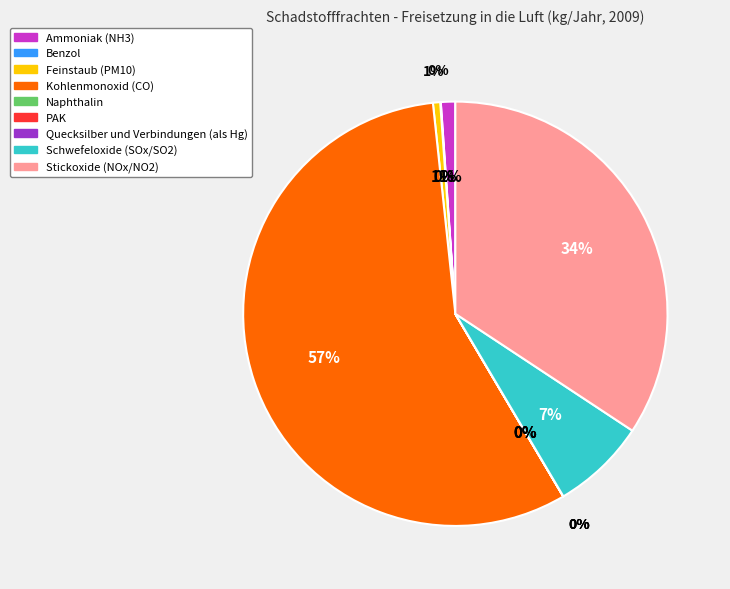

Count the number of slices in the pie.

9